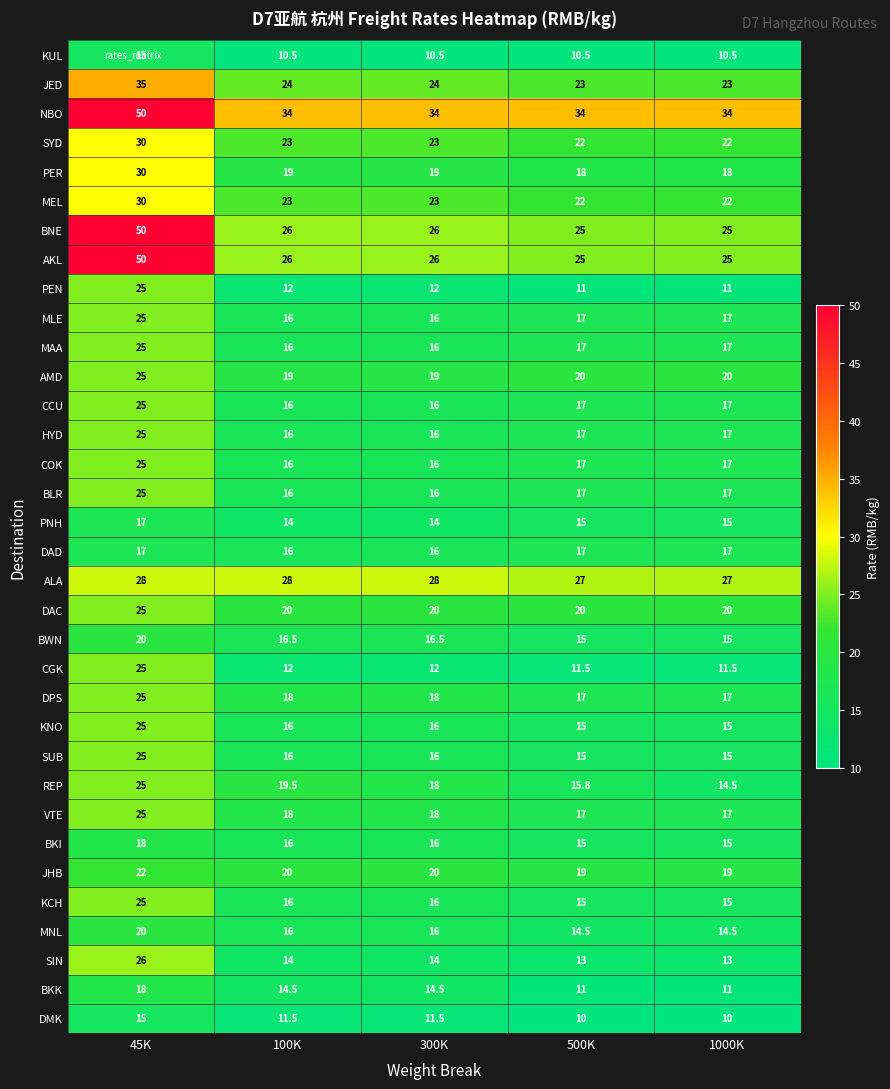

What is the smallest value displayed?

10.0